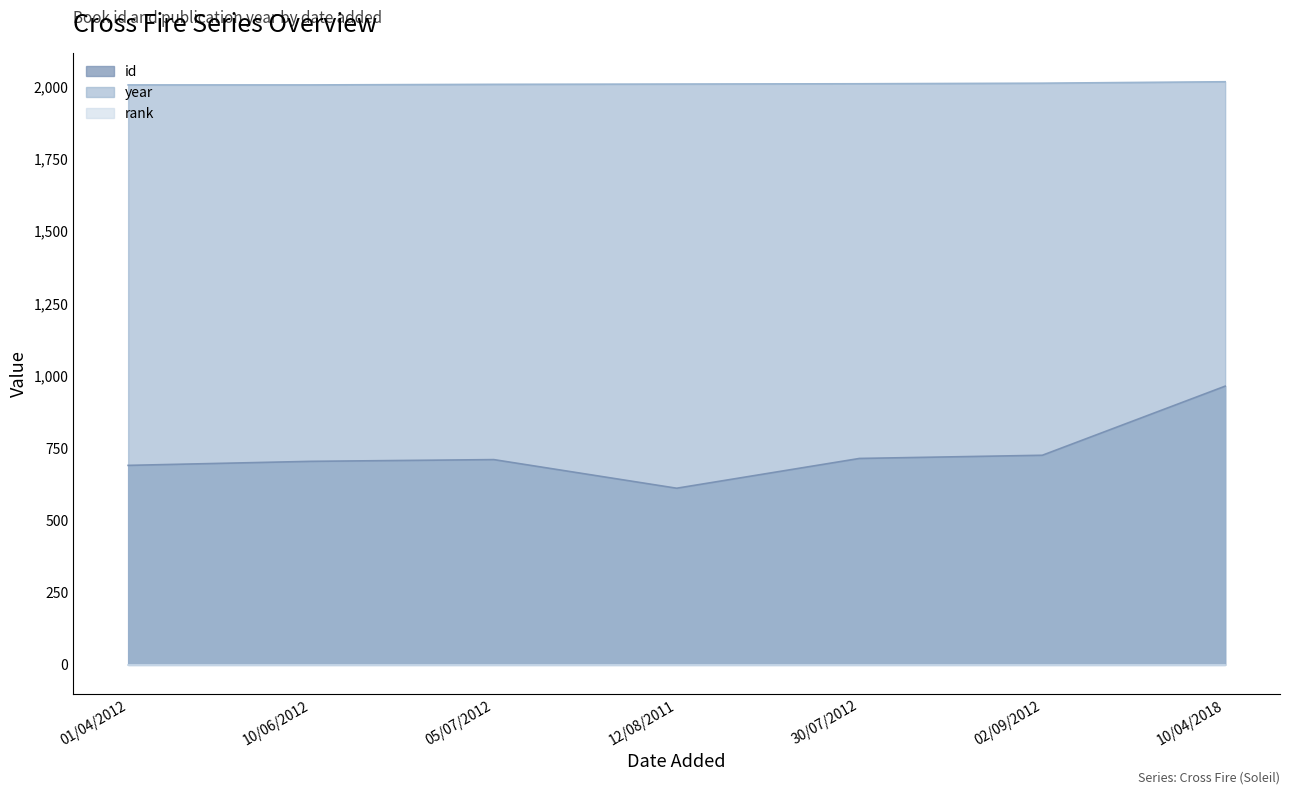

Reading right to left, what are all the values shown in this chart?

id: 964	725	714	611	710	704	690
year: 2017	2012	2010	2009	2008	2006	2006